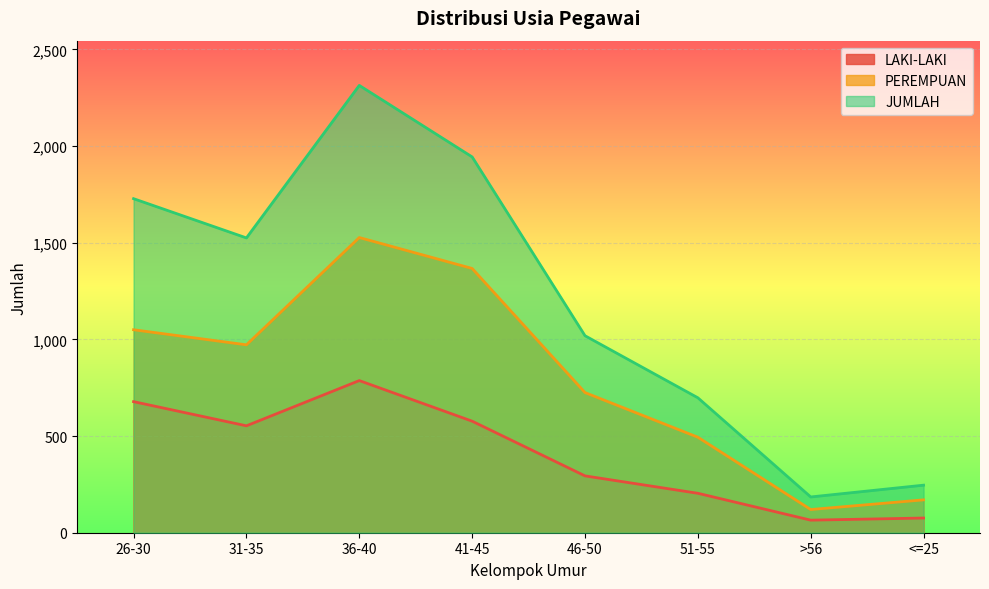

Between 41-45 and 51-55, which series saw the biggest shift?

JUMLAH